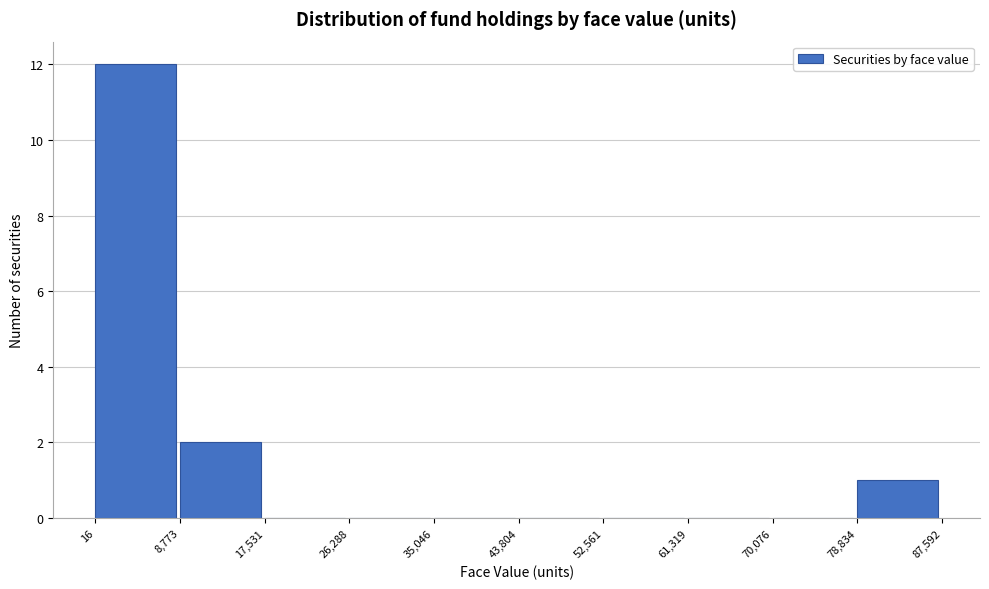

Reading left to right, list every bar in this chart as the range it spans on the x-axis followed by its height. The values are not printed on the chart, so give them approximately, as read against the axis.

16 to 8,773: 12
8,773 to 17,531: 2
17,531 to 26,288: 0
26,288 to 35,046: 0
35,046 to 43,804: 0
43,804 to 52,561: 0
52,561 to 61,319: 0
61,319 to 70,076: 0
70,076 to 78,834: 0
78,834 to 87,592: 1